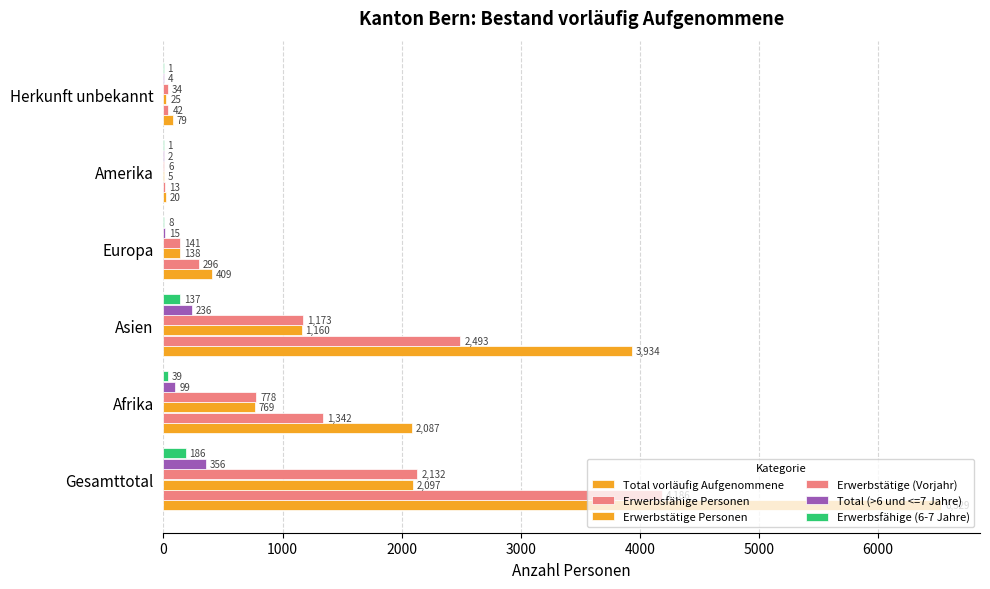

Which series has the widest spread of values?

Total vorläufig Aufgenommene